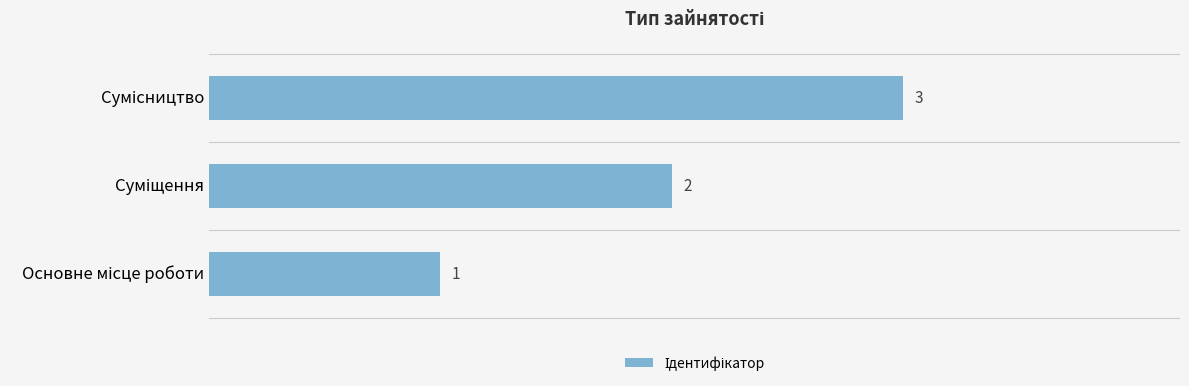

What is the greatest value displayed?

3